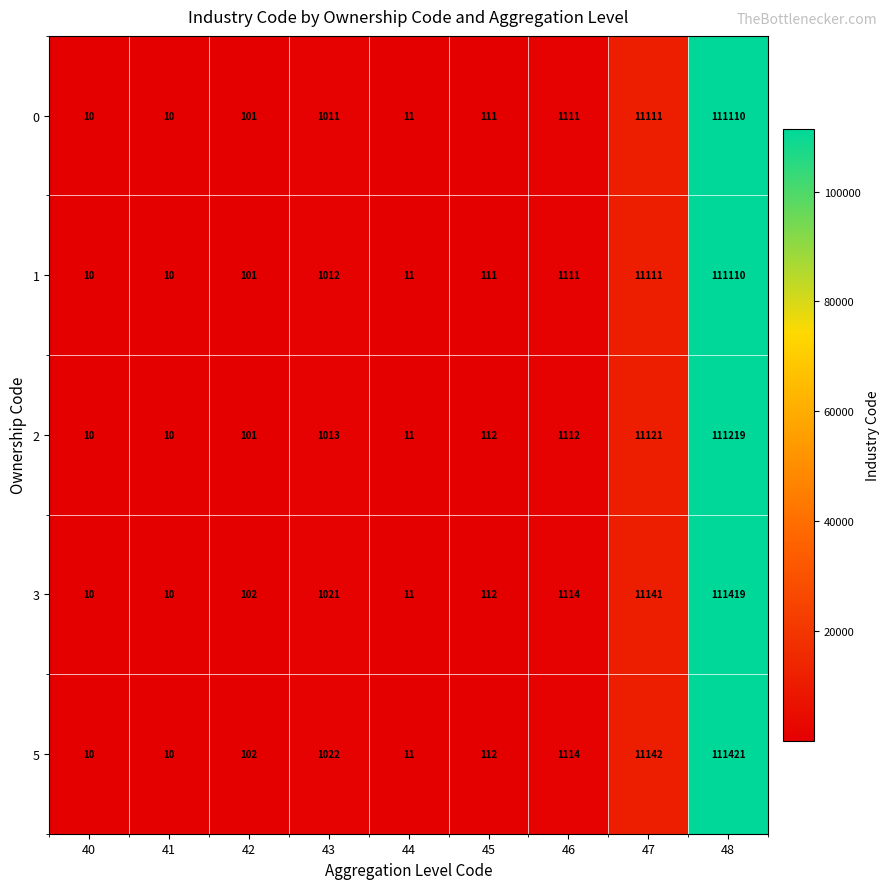

What is the smallest value displayed?

10